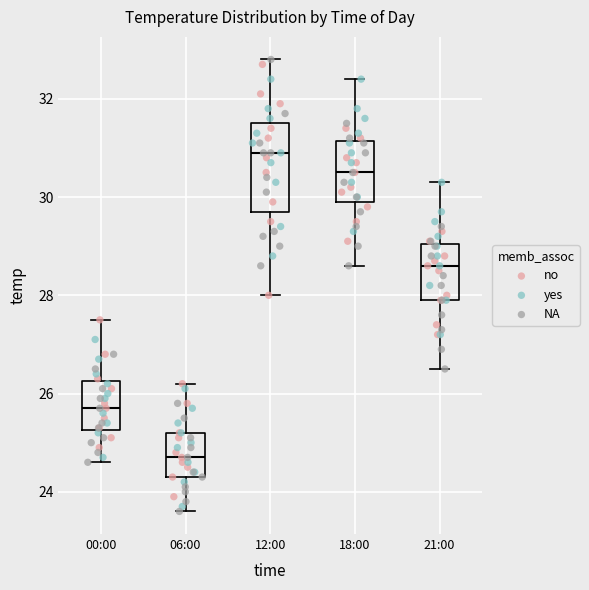

Where does the median line of the box for 06:00 sit on the y-axis? The values are not printed on the chart, so give them approximately, as read against the axis.

24.8